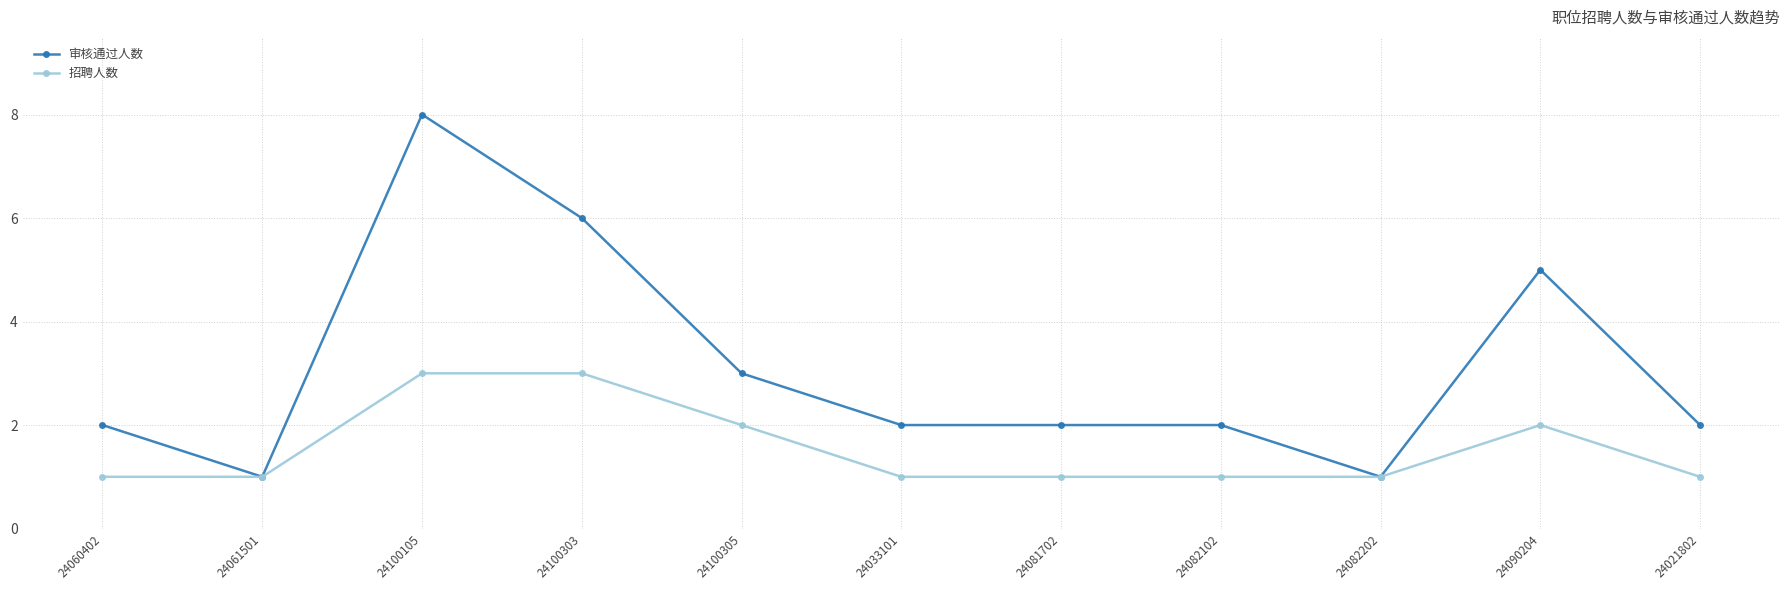

Count the 审核通过人数 values in the range 2 to 5.

7